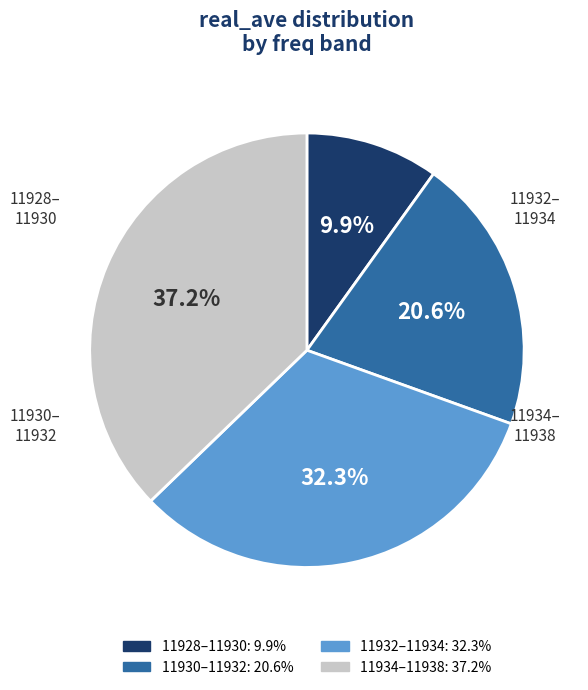

Does any single category account for the majority?

No